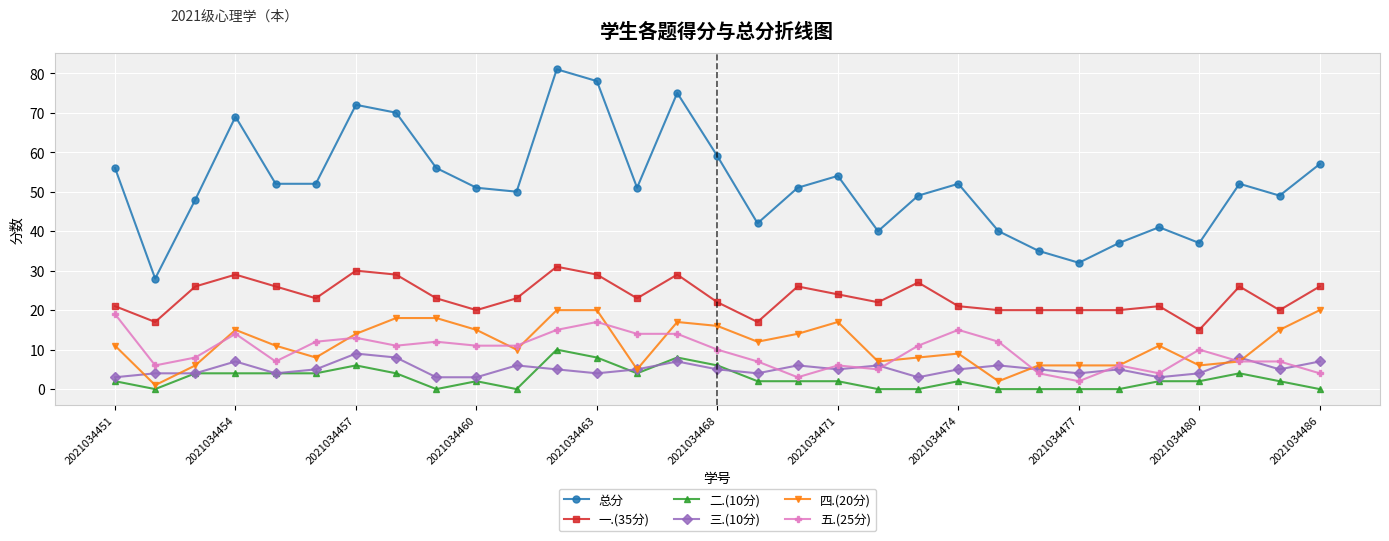

True or false: 三.(10分) has more than 1 interior local peaks.

True